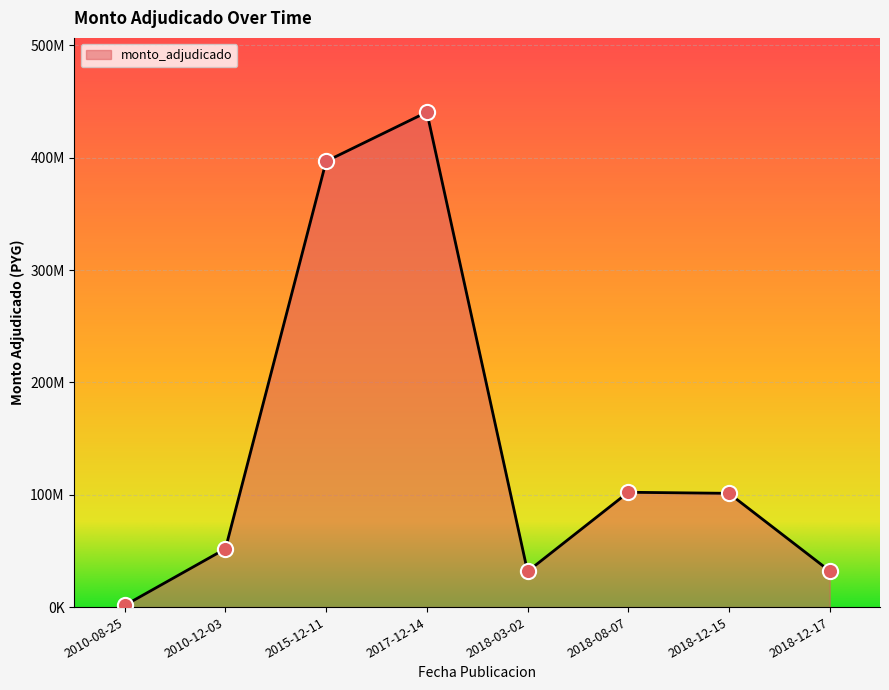

What is the change in value from 2017-12-14 to 2018-03-02?

-408842600